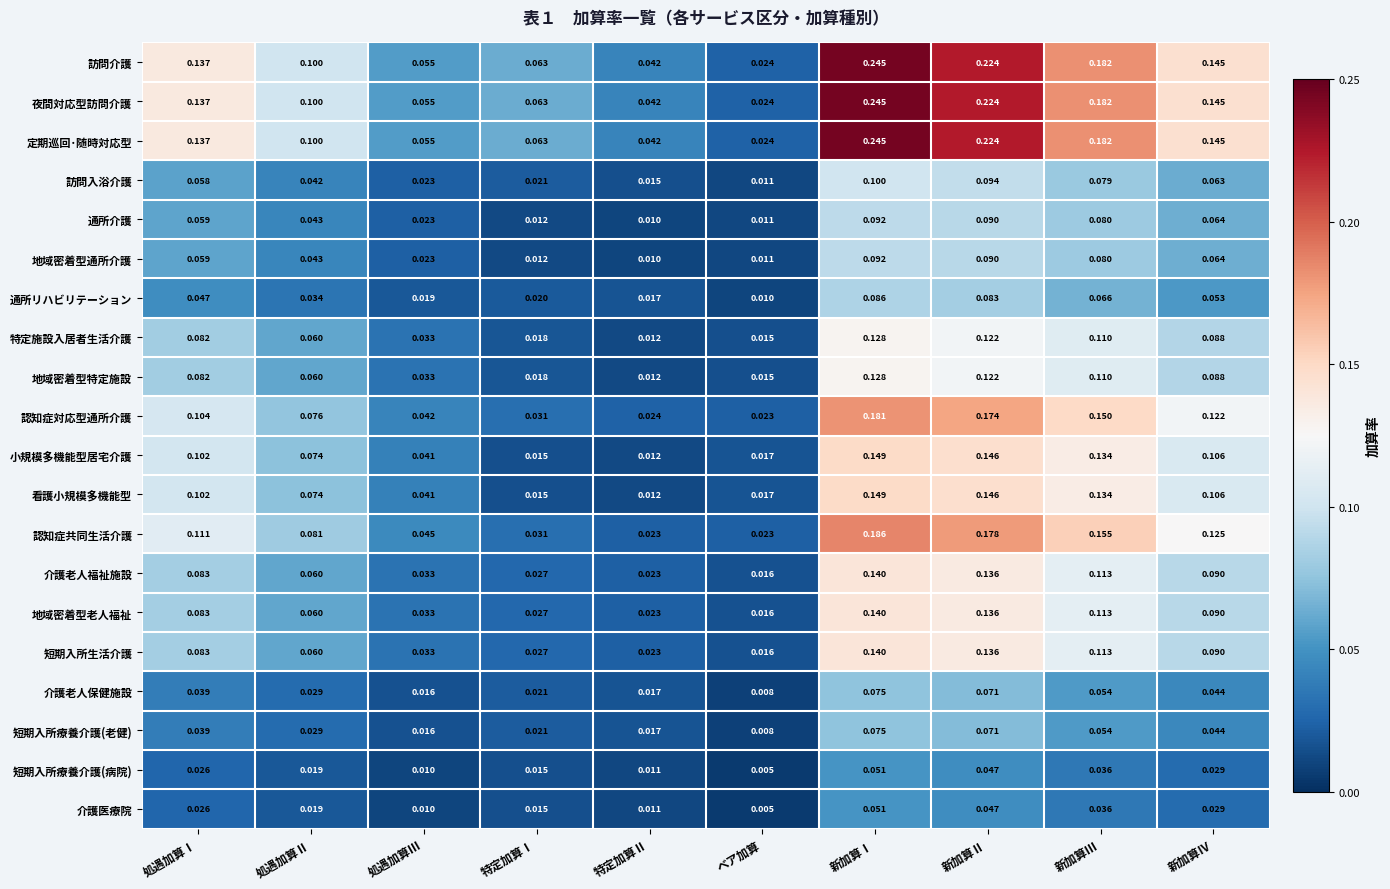

Which label corresponds to the largest value in the chart?

新加算Ⅰ